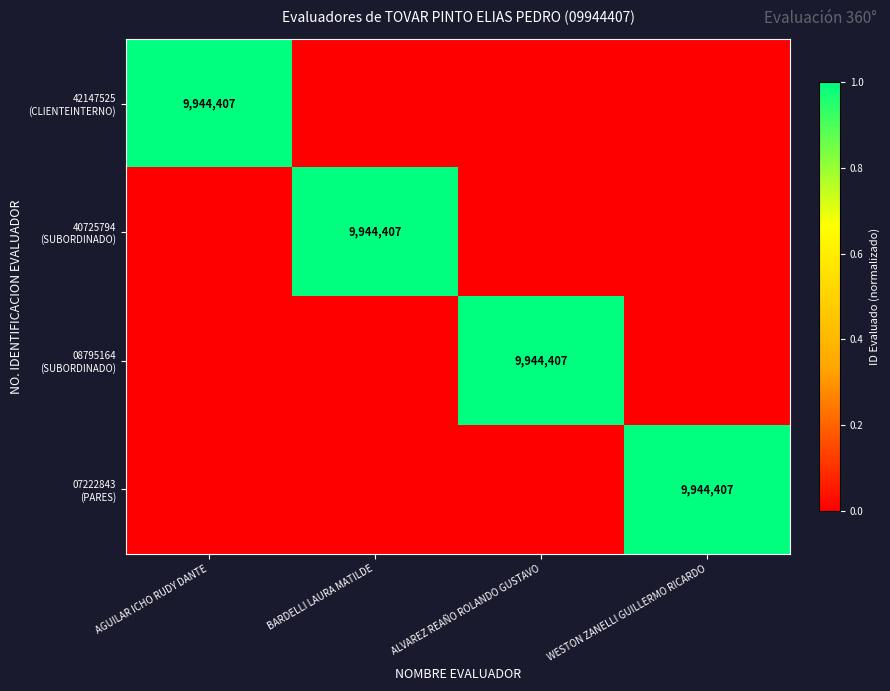

At which label does 07222843 (PARES) reach its minimum?

AGUILAR ICHO RUDY DANTE